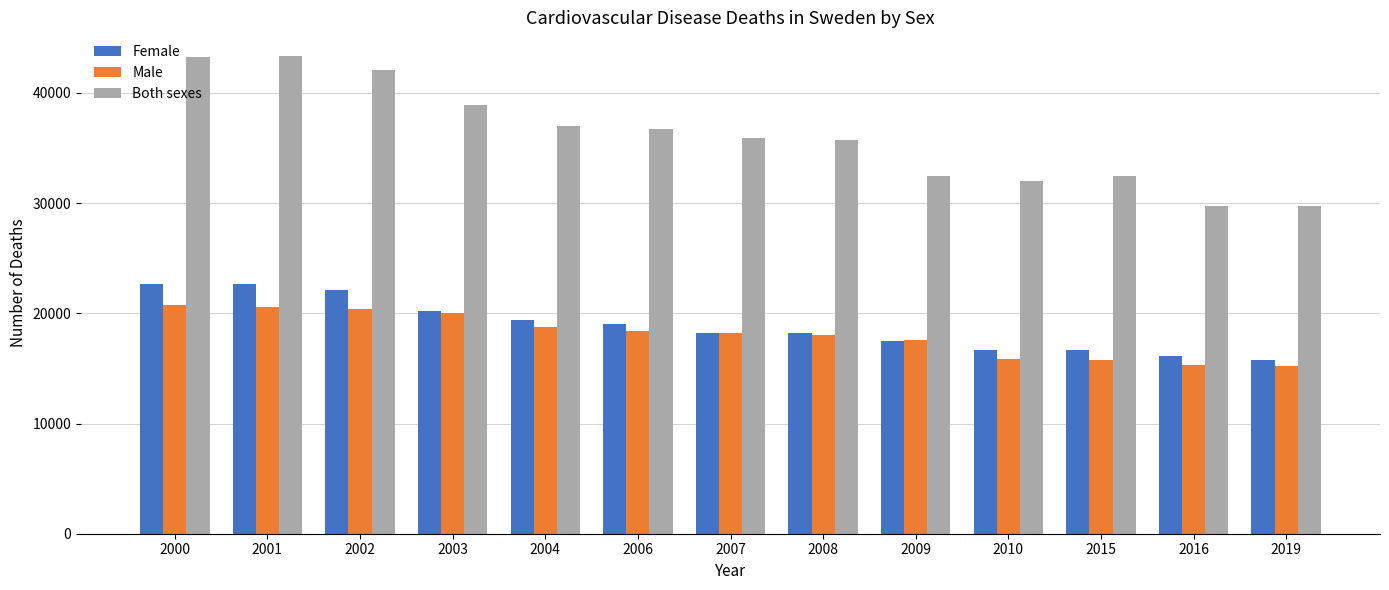

What is the average value of the Both sexes series?

36098.6